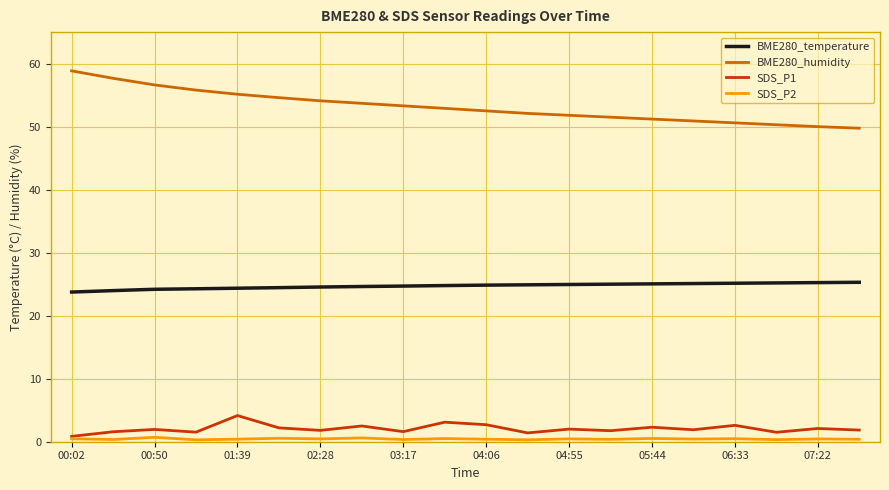

True or false: SDS_P1 and BME280_humidity cross at least once.

False